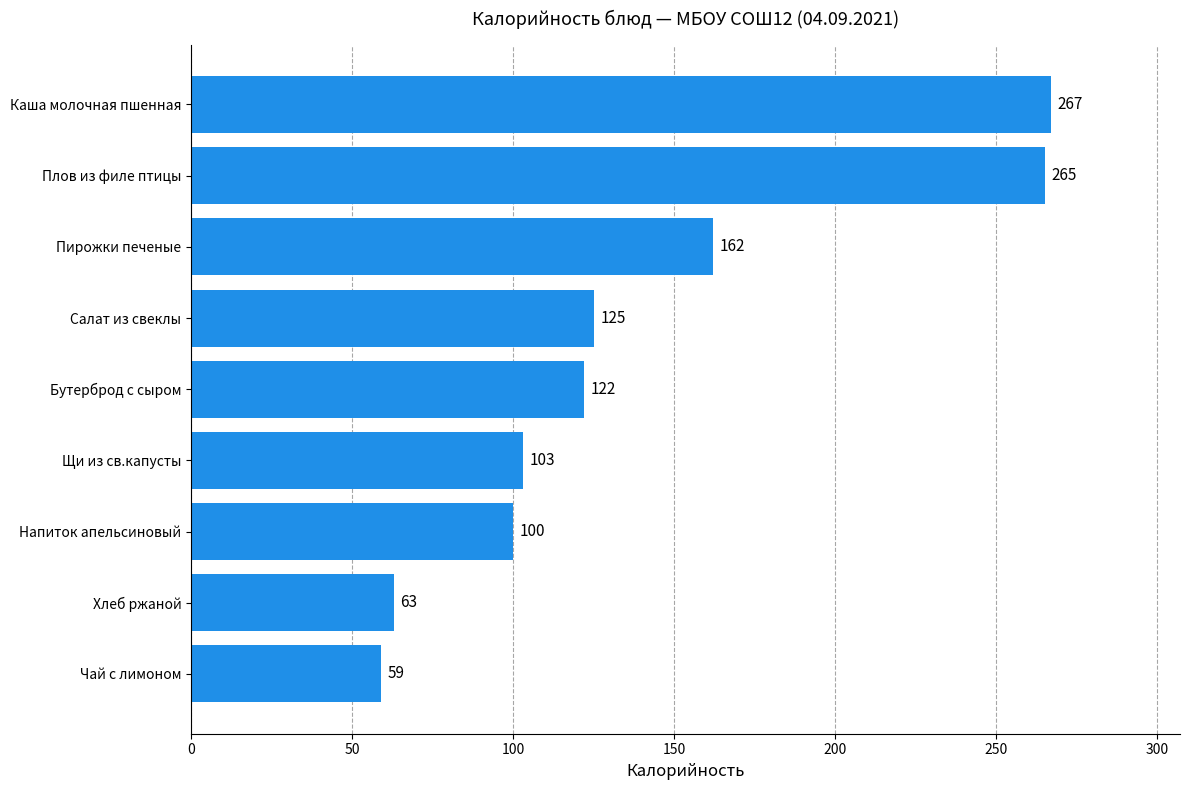

How many values are below 122?

4